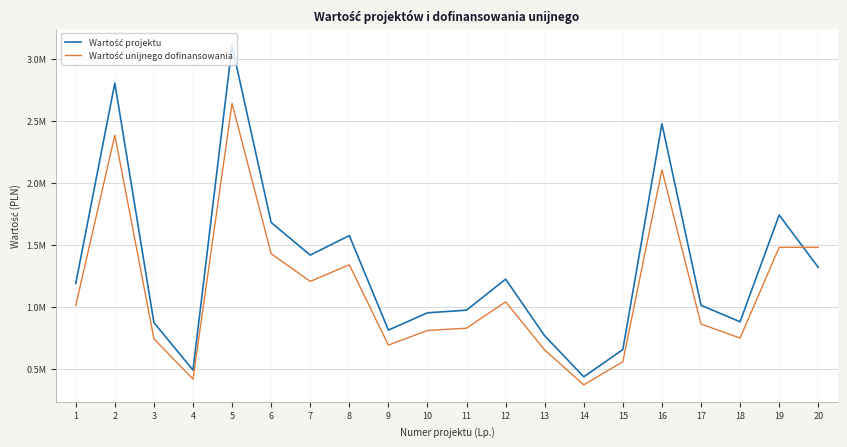

In Wartość unijnego dofinansowania, how many points are higher than both neighbors (excluding endpoints)?

5